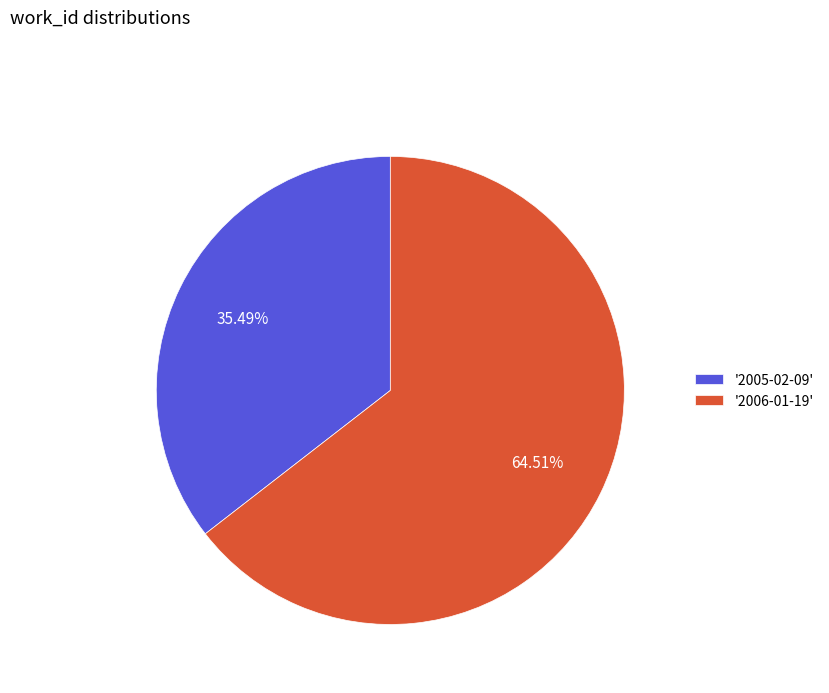

Rank the categories by value from lowest to highest.

'2005-02-09', '2006-01-19'